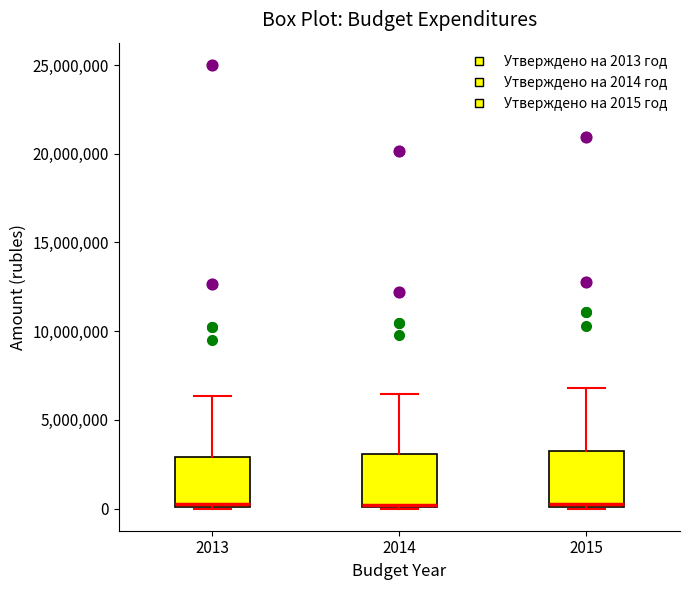

Reading left to right, read every box against the y-axis: the position of its median line, the range the box covers, and the ends of its whiskers. The values are not printed on the chart, so give them approximately, as read against the axis.

2013: median 0 (just above the box's lower edge), box 0 to 3000000, whiskers 0 to 6500000
2014: median 0, box 0 to 3000000, whiskers 0 to 6500000
2015: median 0, box 0 to 3500000, whiskers 0 to 7000000